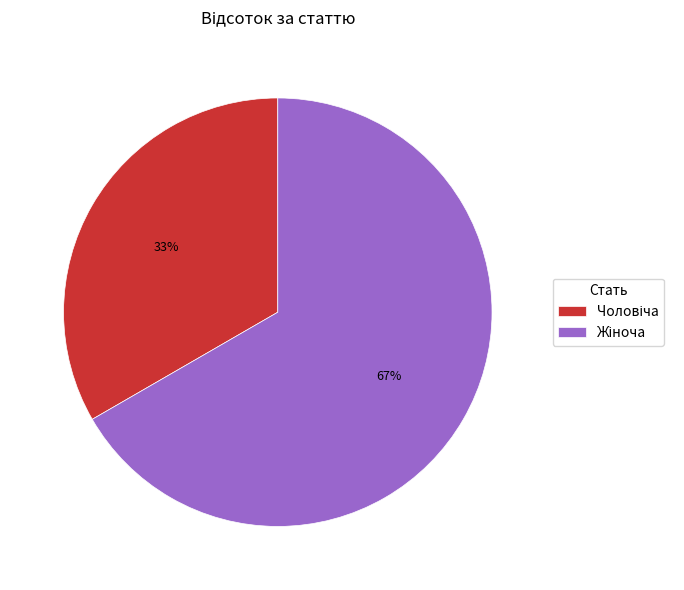

To the nearest percent, what is the average slice percentage?

50%